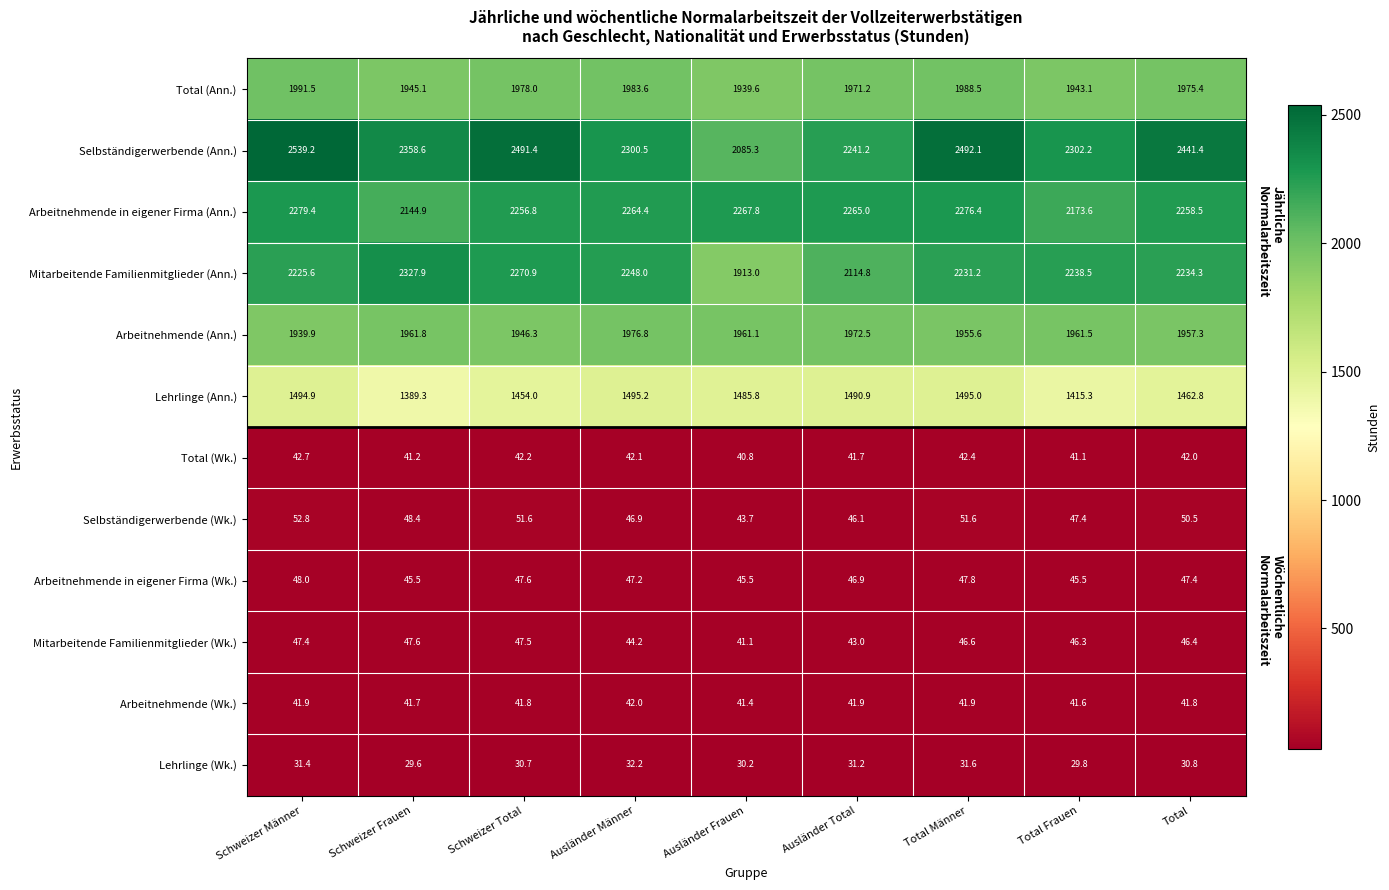

Is it true that Selbständigerwerbende (Ann.) equals 2441.4 at Total?

True